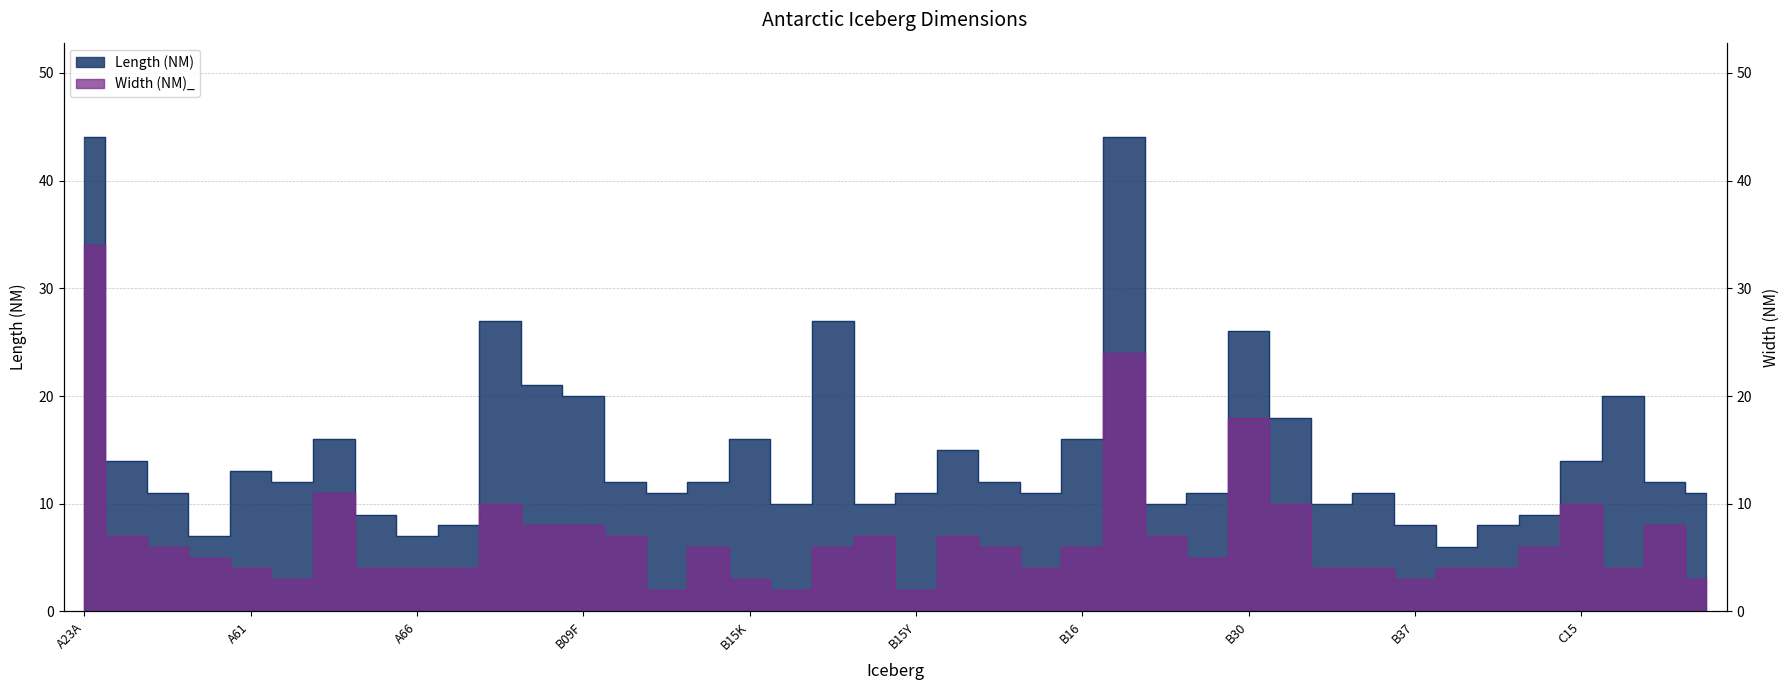

How many lines are shown in the chart?

2